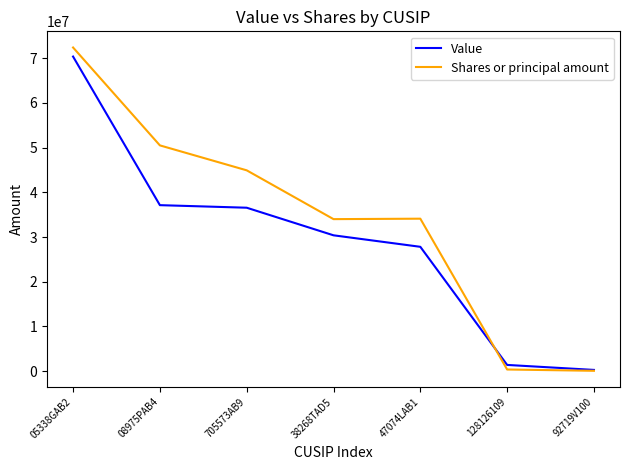

Does the chart have visible grid lines?

No